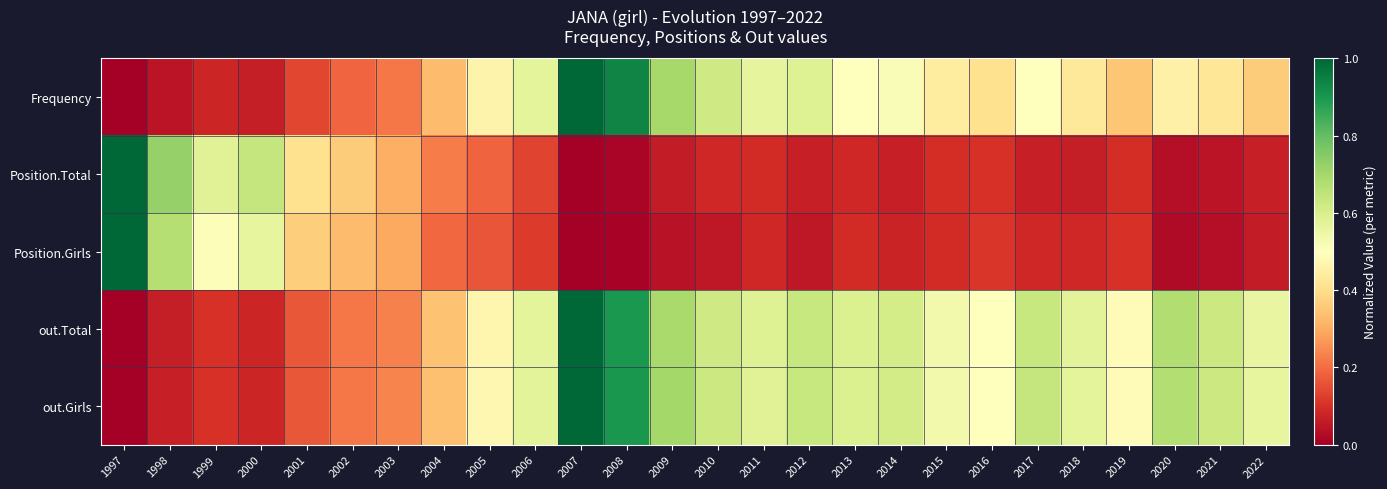

Which series has the largest total across all categories?

out.Girls